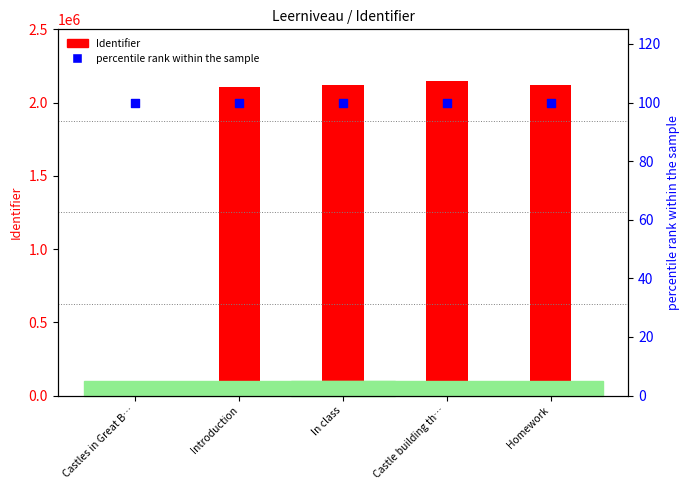

Which series has the largest total across all categories?

Identifier value